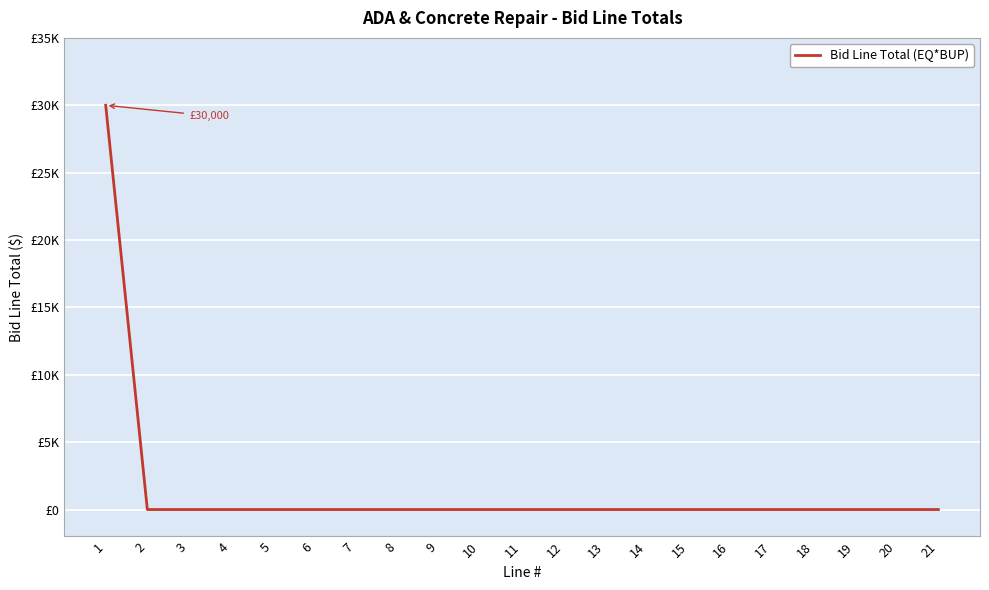

Is this an area chart (filled region under the line)?

No